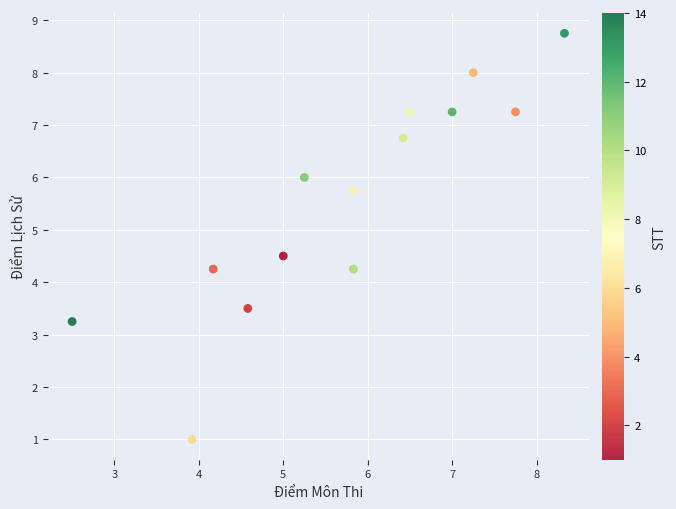

What is the range of X values (max minus min)?

5.8